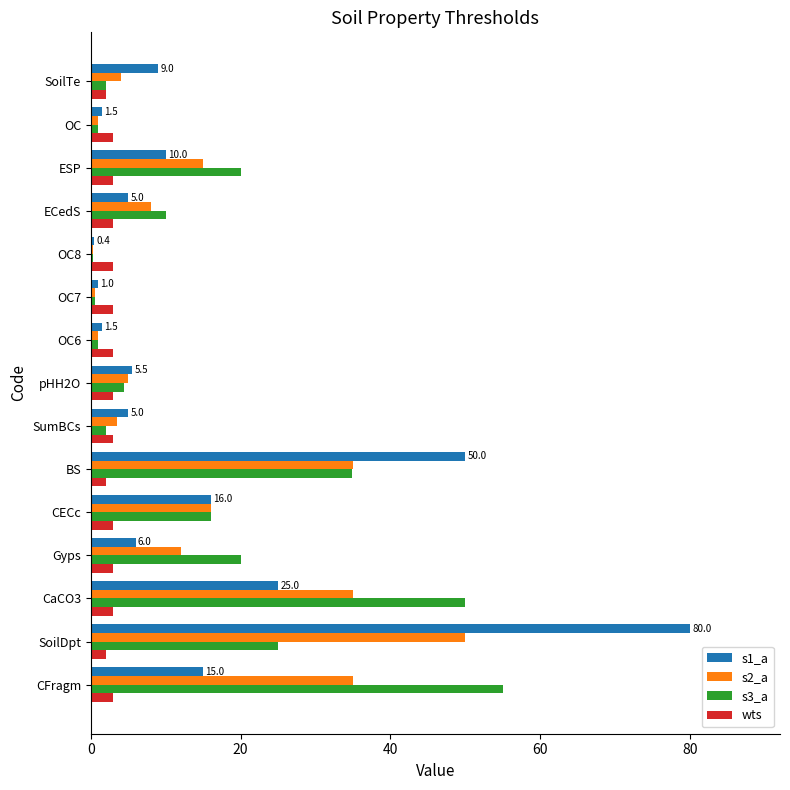

What is the sum of all wts values?

42.0